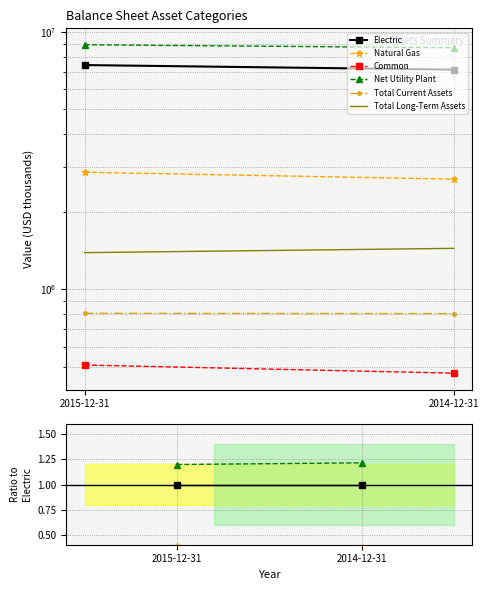

Reading left to right, what are all the values shown in this chart?

Electric: 1.0	1.0
Natural Gas: 0.4	0.4
Common: 0.1	0.1
Net Utility Plant: 1.2	1.2
Total Current Assets: 0.1	0.1
Total Long-Term Assets: 0.2	0.2